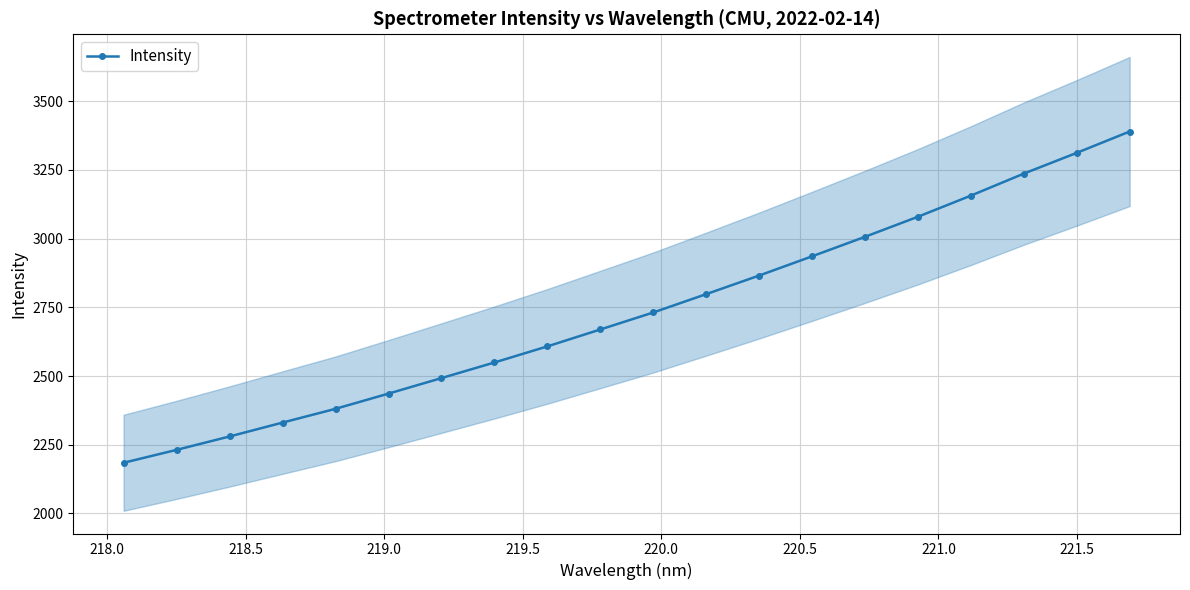

Reading left to right, what are all the values shown in this chart?

2184.4	2231.4	2280.1	2330.7	2380.7	2436.1	2492.5	2549.3	2607.9	2669.4	2731.3	2798.1	2865.7	2935.7	3006.7	3079.6	3156.5	3236.5	3312.0	3389.6